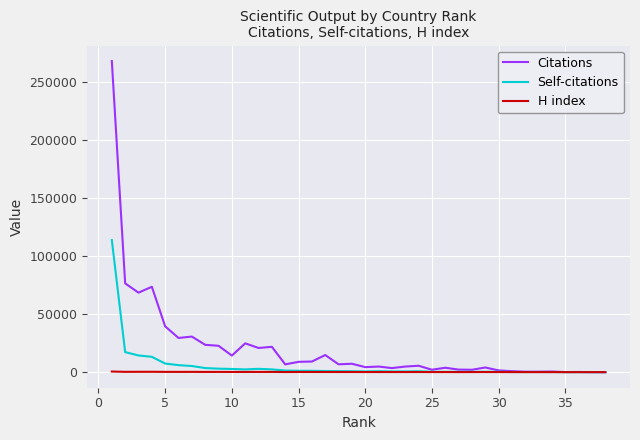

Which series has the largest total across all categories?

Citations